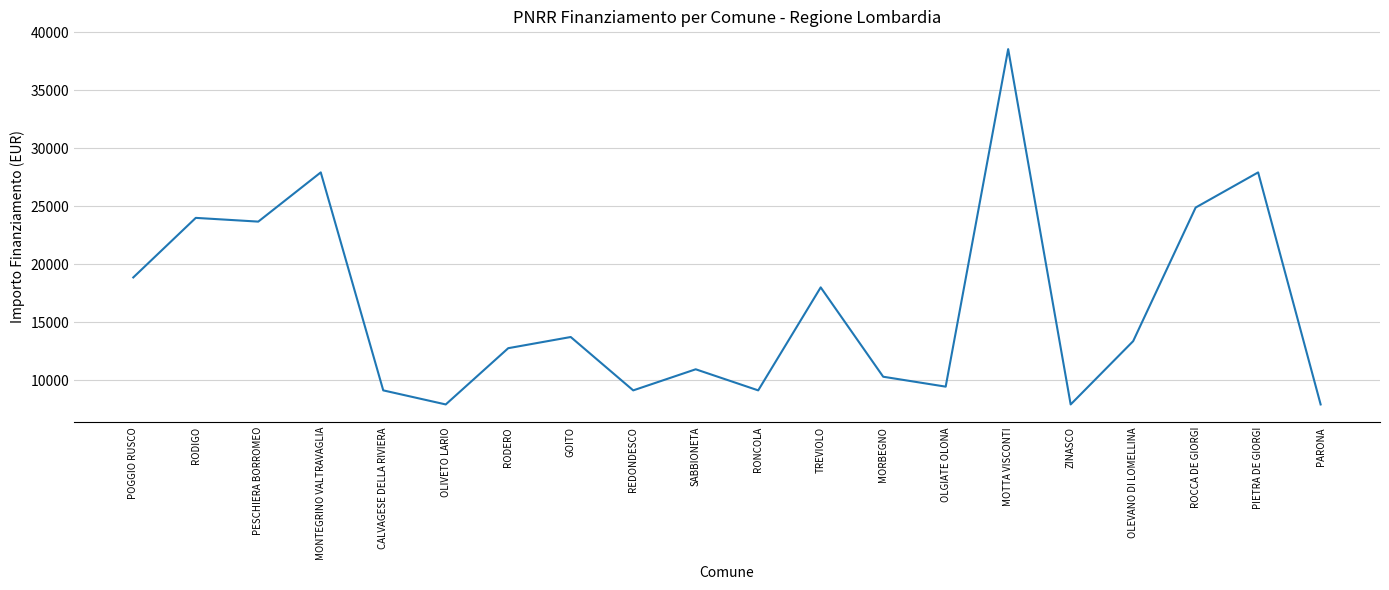

Is it true that the value at REDONDESCO is 2355?

False